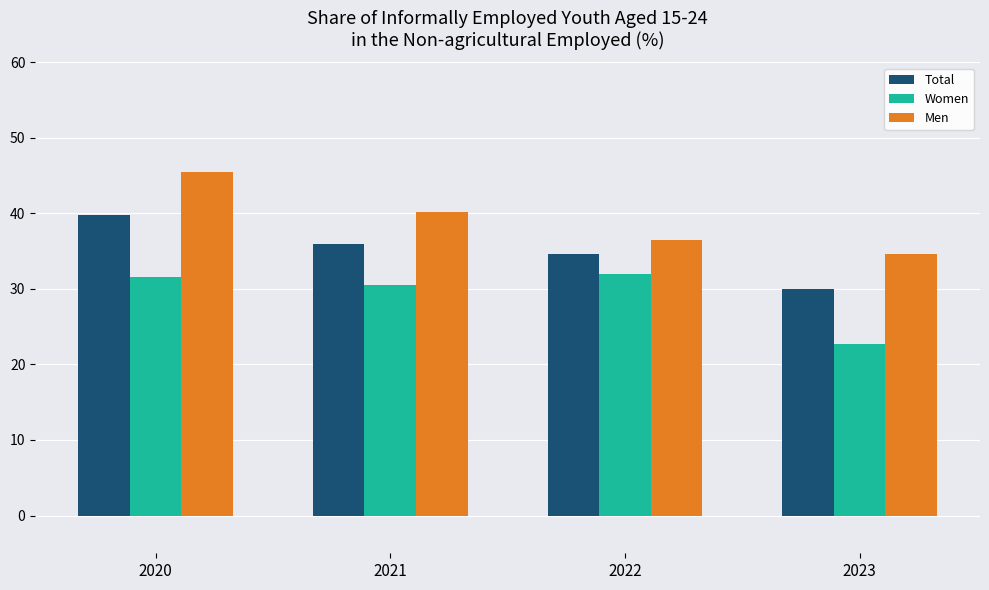

What is the difference between the maximum and second lowest values in the Men series?

9.0